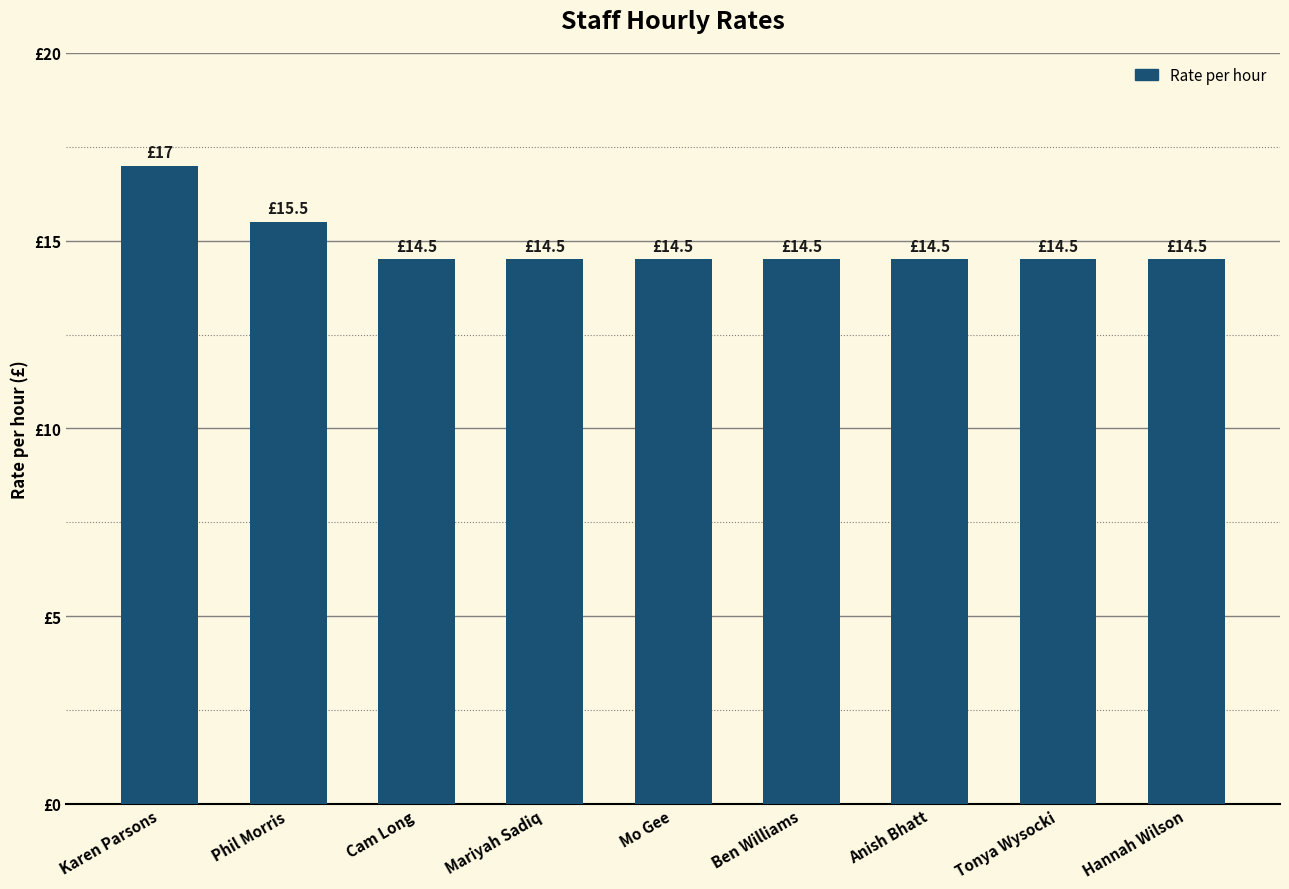

At which label is the value closest to 15?

Phil Morris